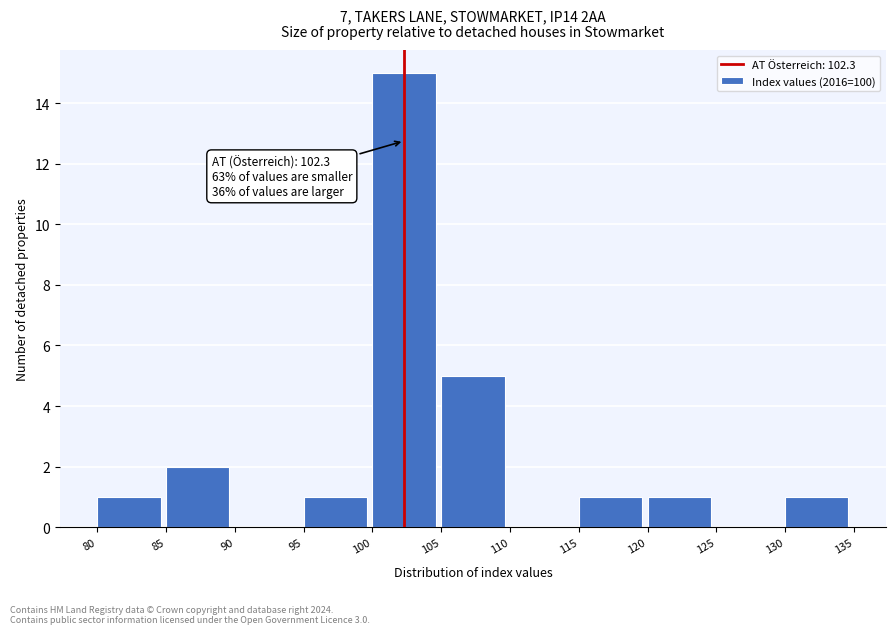

Over which range of the x-axis is the bar tallest?

100 to 105